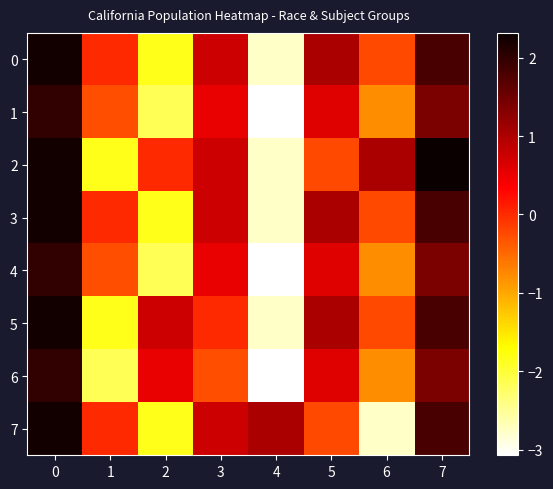

What is the total value across all series at 5?

4.4